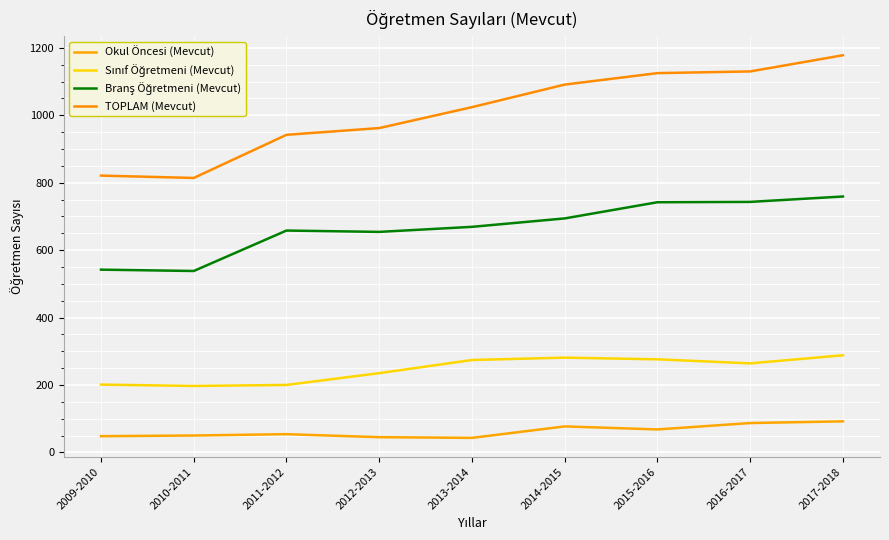

What is the lowest value of the Branş Öğretmeni (Mevcut) series?

538